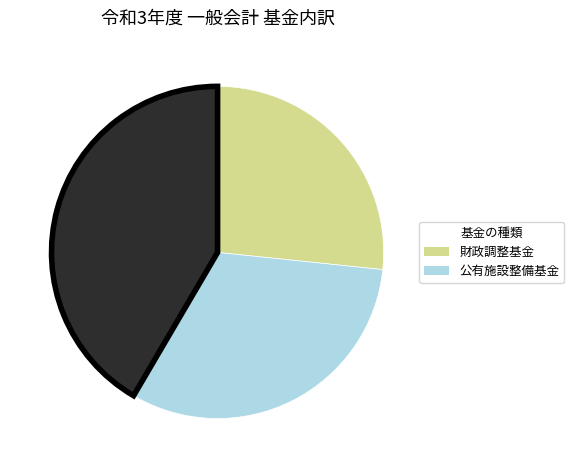

Does any single category account for the majority?

No